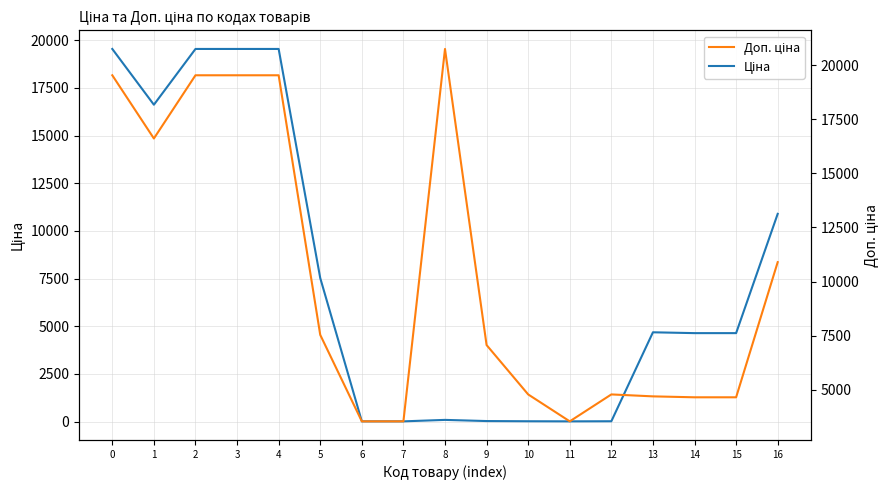

What is the average value of the Ціна series?

7494.0